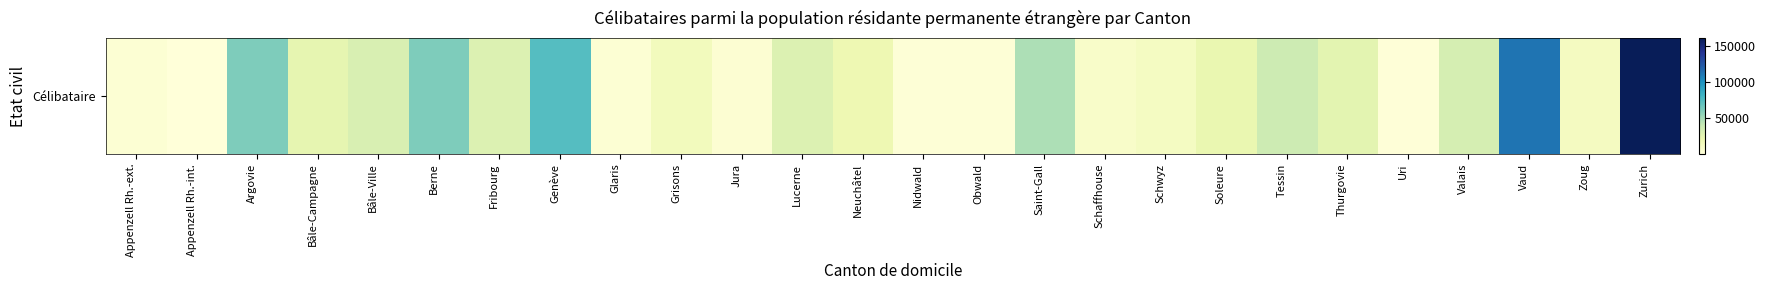

What is the maximum value shown in the chart?

161418